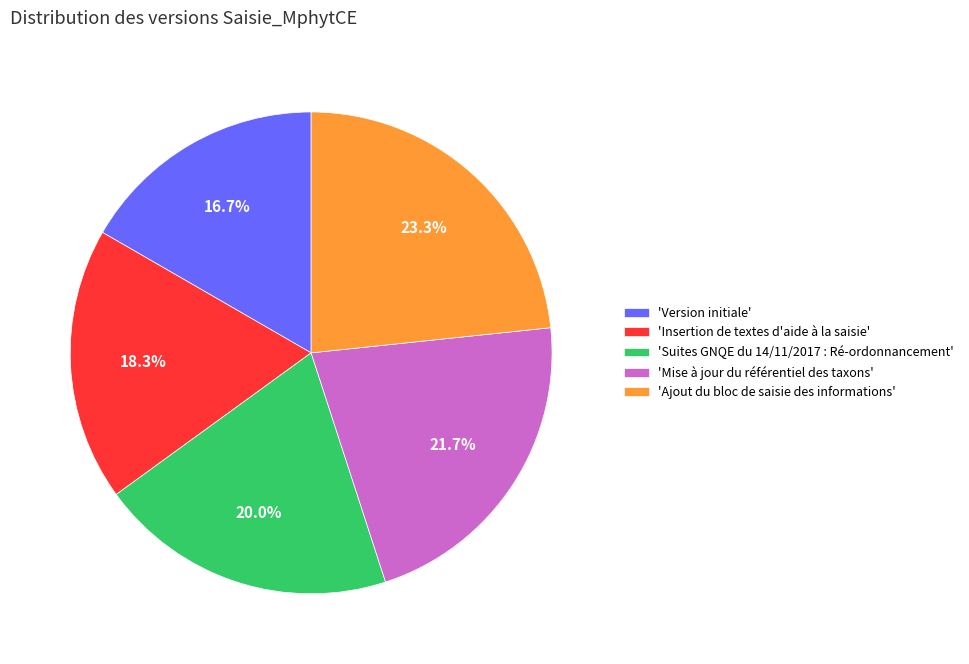

To the nearest percent, what is the difference between the largest and smallest slice percentages?

7%